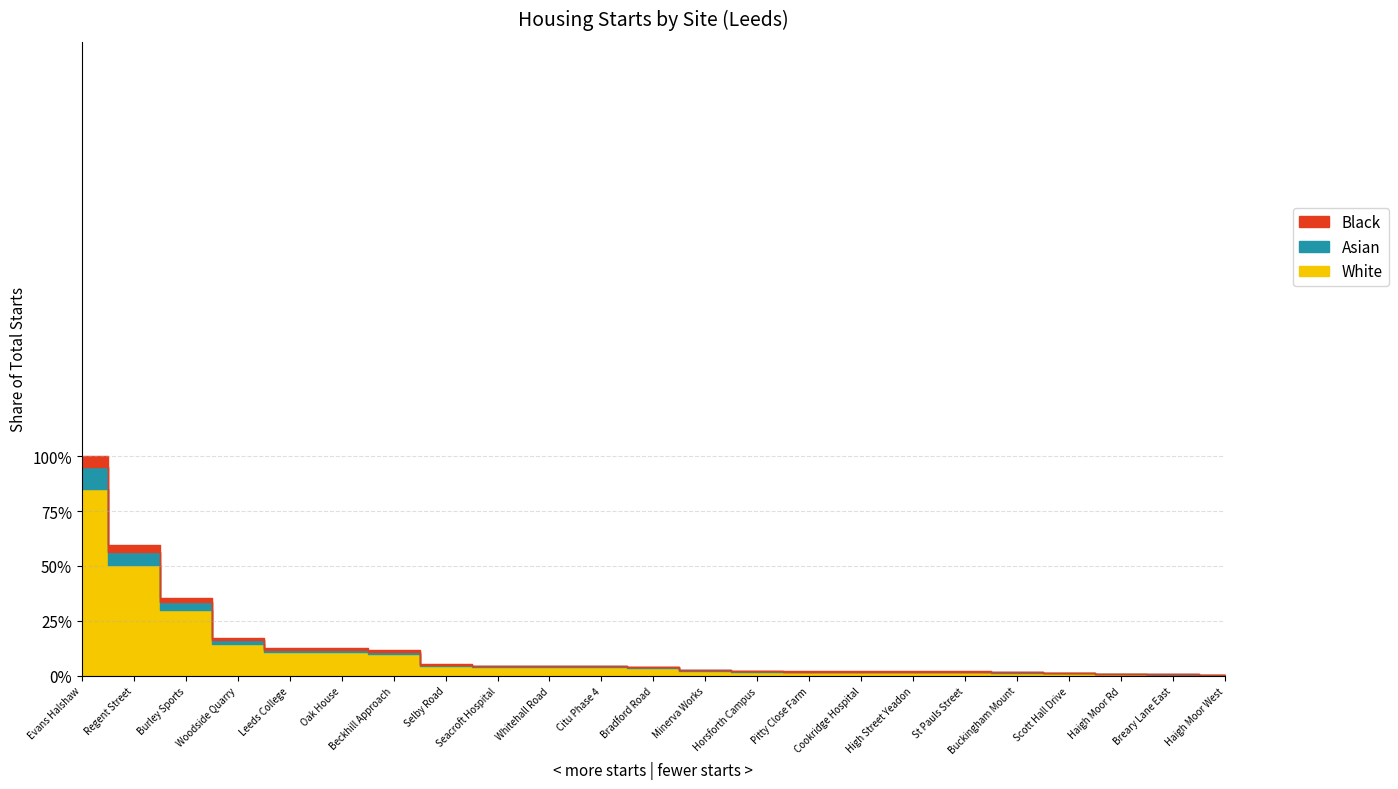

How many interior local valleys (lower than both neighbors) does the data have?

4